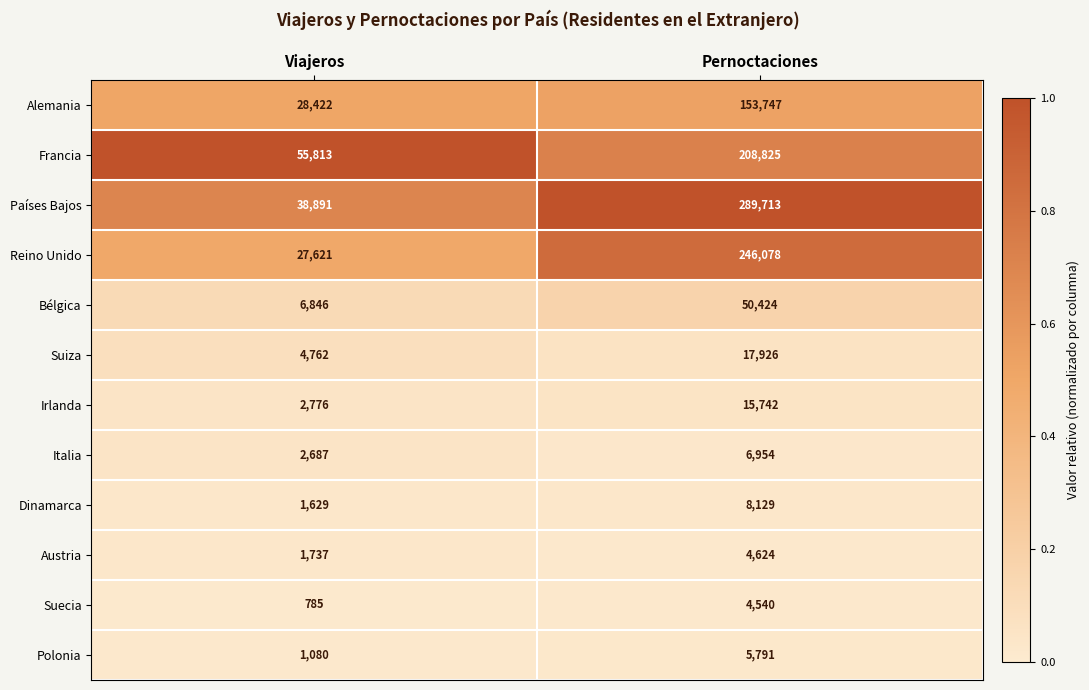

Reading left to right, what are all the values shown in this chart?

Alemania: 28422	153747
Francia: 55813	208825
Países Bajos: 38891	289713
Reino Unido: 27621	246078
Bélgica: 6846	50424
Suiza: 4762	17926
Irlanda: 2776	15742
Italia: 2687	6954
Dinamarca: 1629	8129
Austria: 1737	4624
Suecia: 785	4540
Polonia: 1080	5791